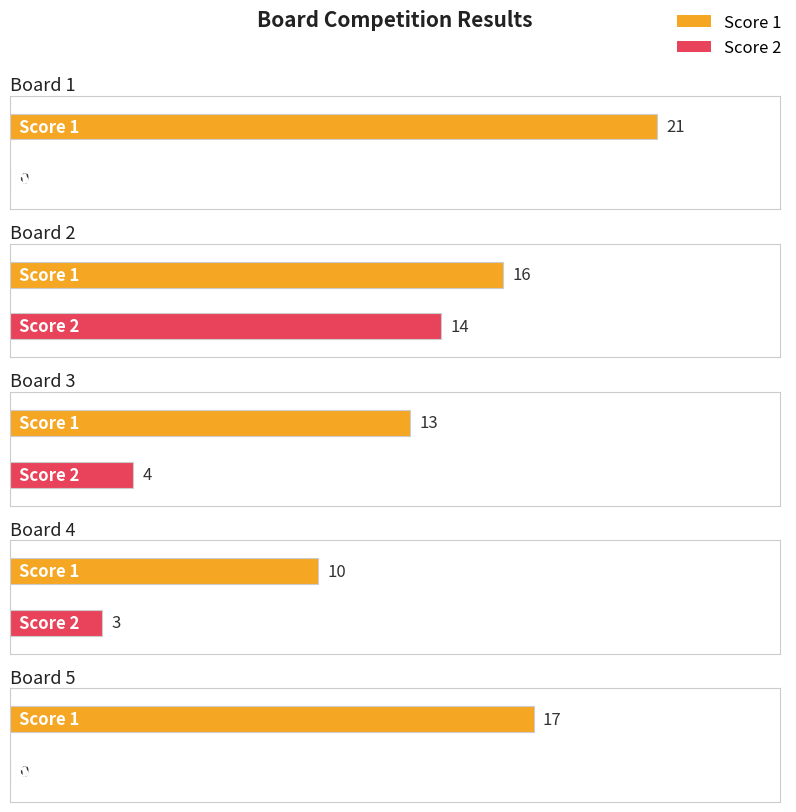

What is the lowest value of the Score 1 series?

10